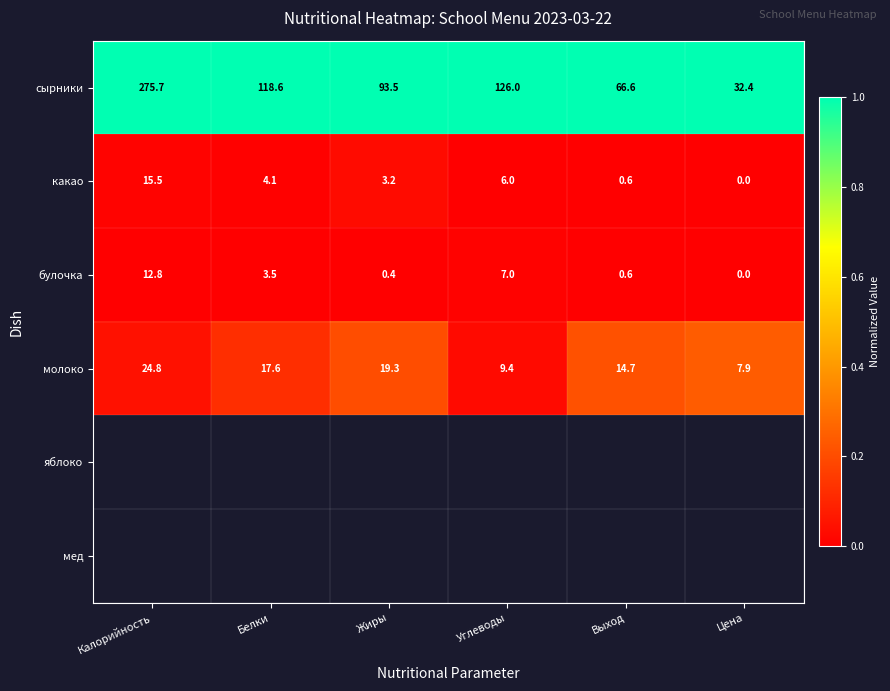

Rank the series at Белки from highest to lowest value.

сырники, молоко, какао, булочка